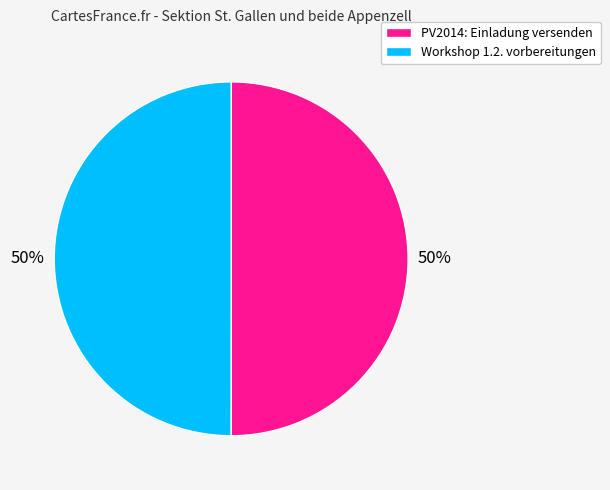

What percentage is the PV2014: Einladung versenden slice, to the nearest percent?

50%